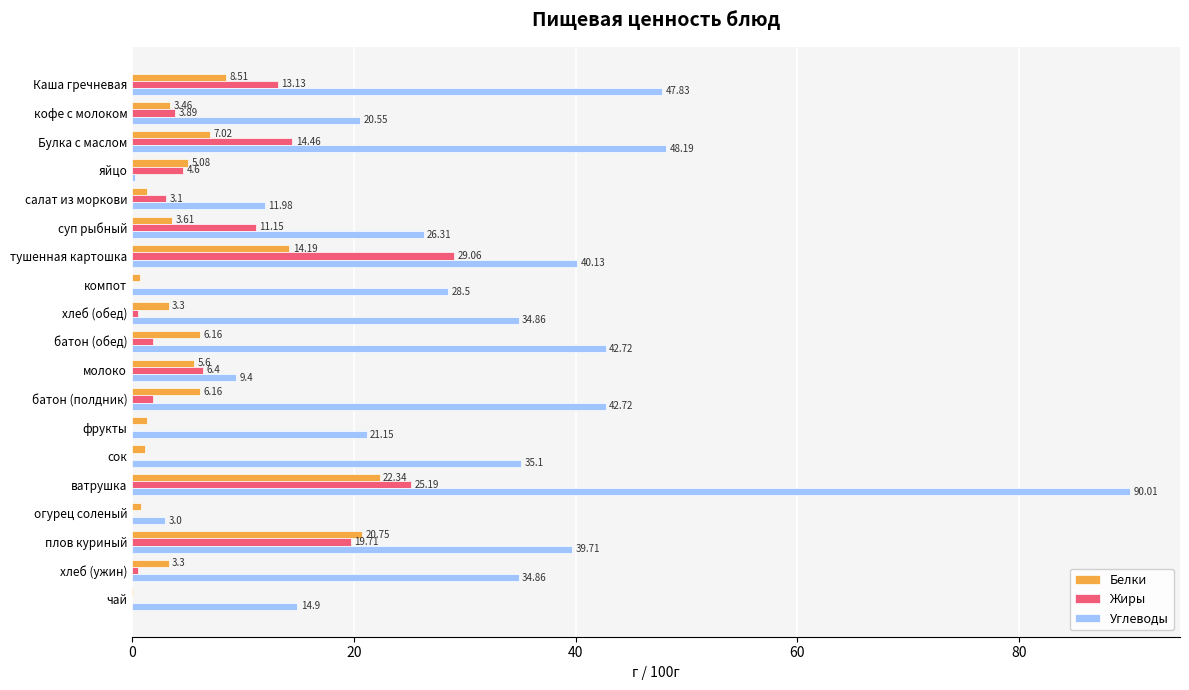

At which label is Белки closest to 11?

Каша гречневая